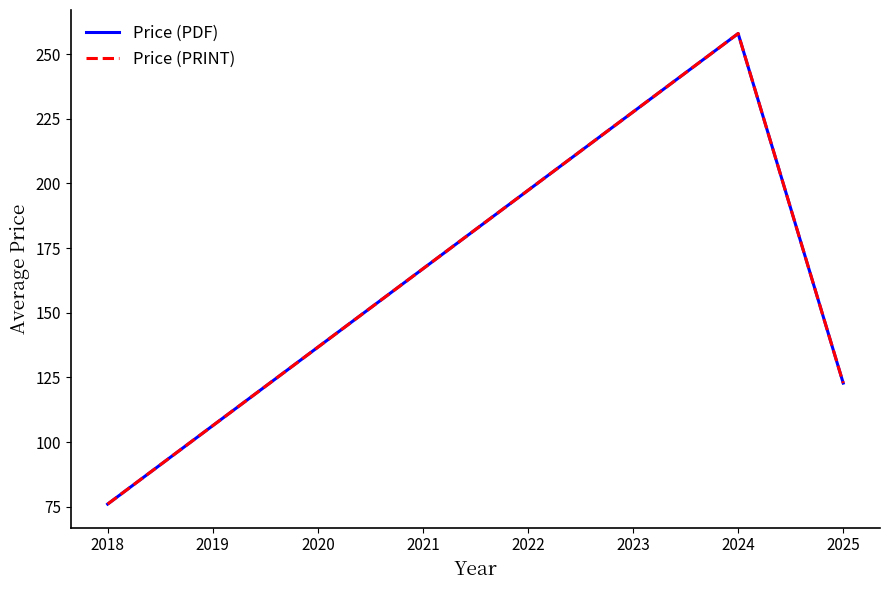

Is this an area chart (filled region under the line)?

No